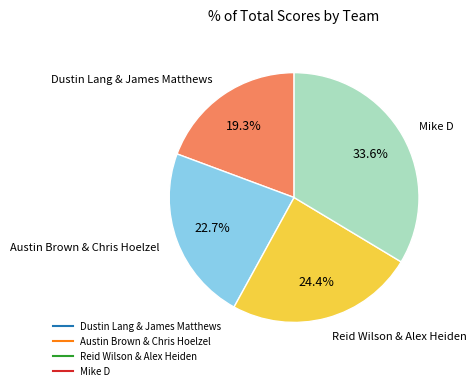

To the nearest percent, what is the combined percentage of Mike D and Reid Wilson & Alex Heiden?

58%